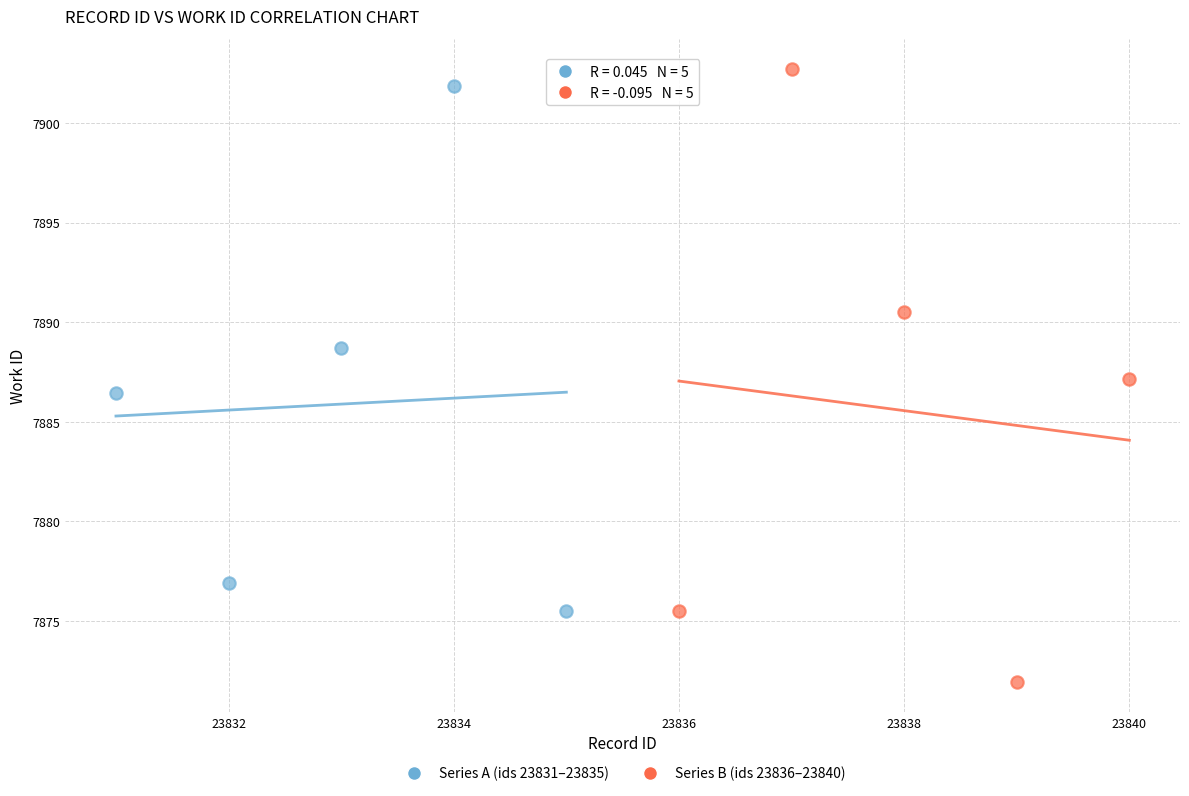

Which series has the widest spread of Y values?

Series B (ids 23836–23840)